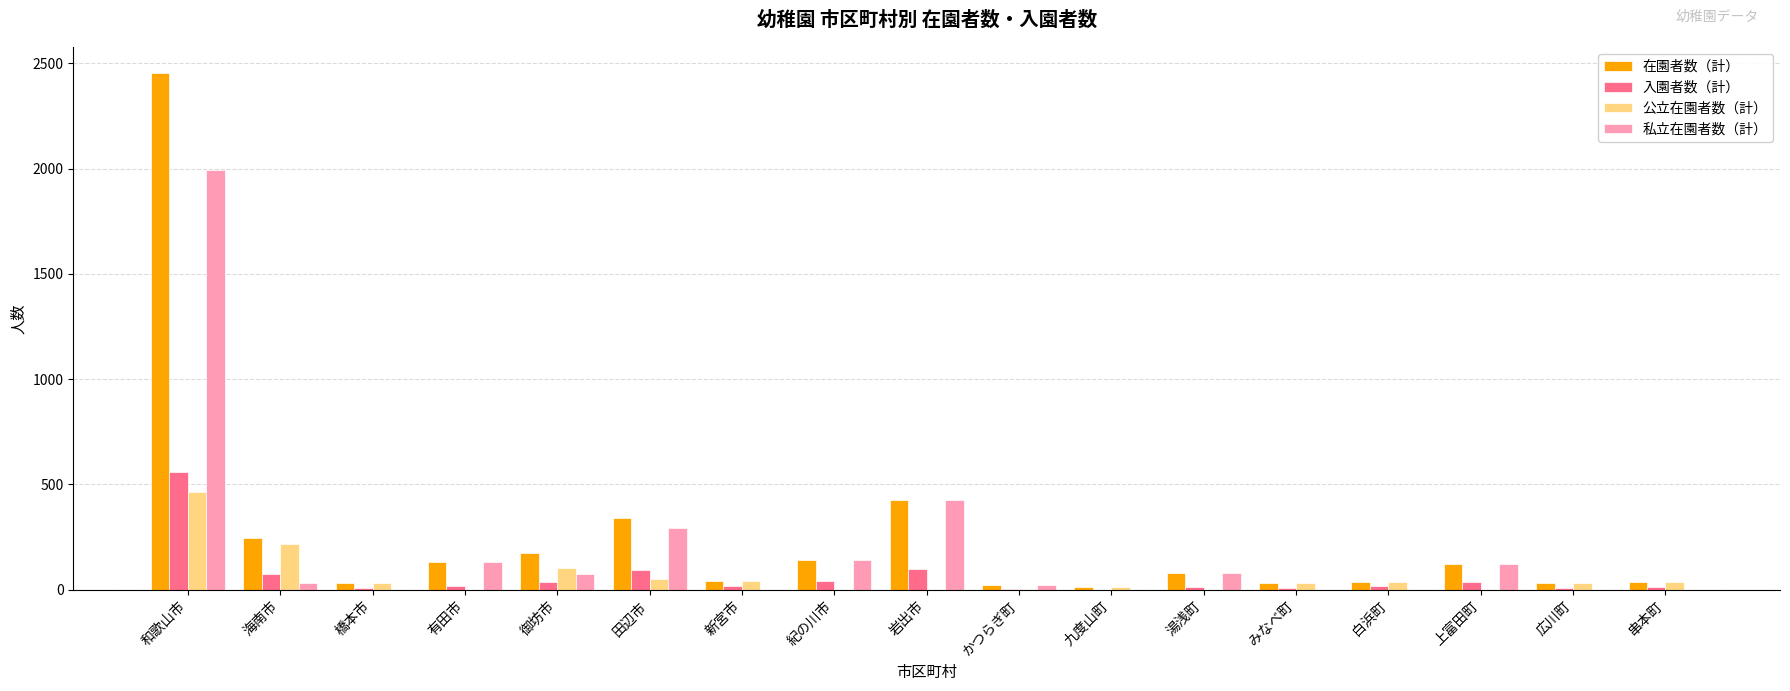

At which category is the sum across all series the highest?

和歌山市